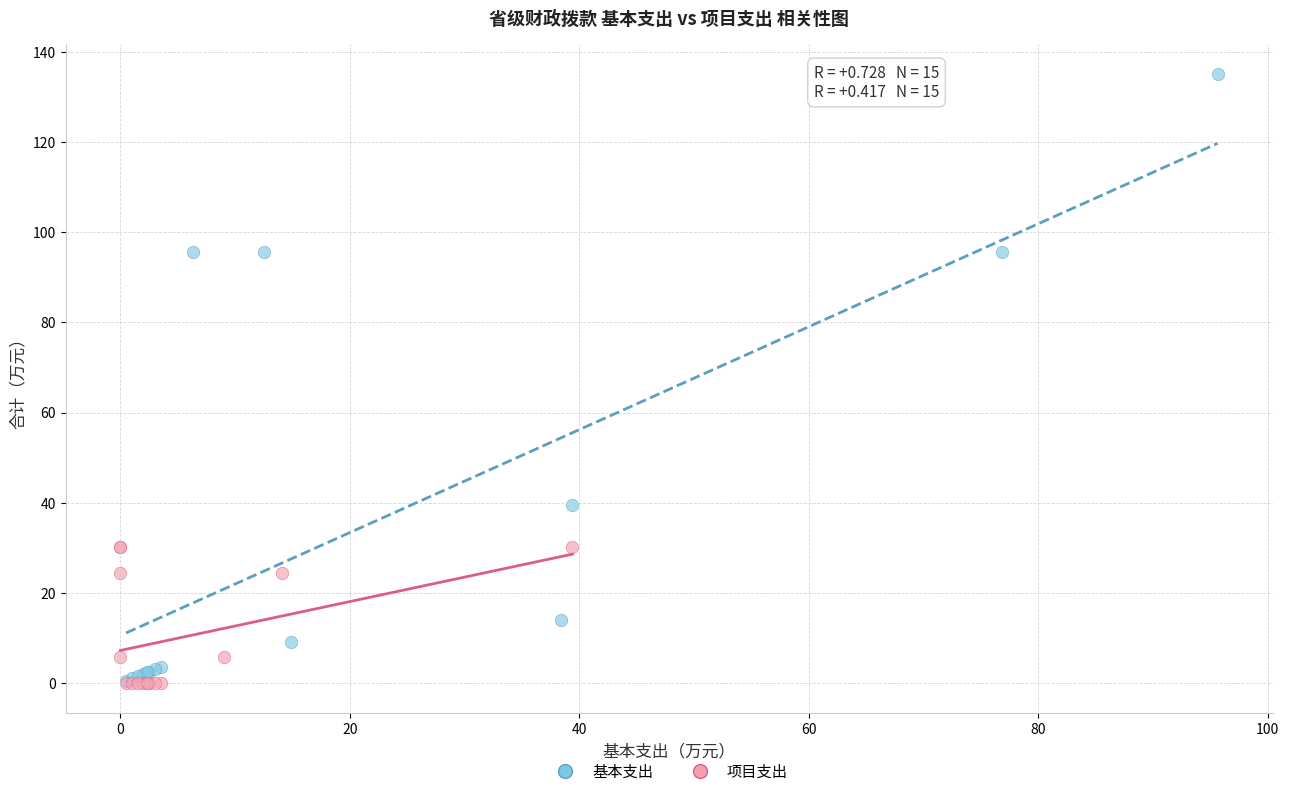

Which series has the largest Y range (max minus min)?

基本支出